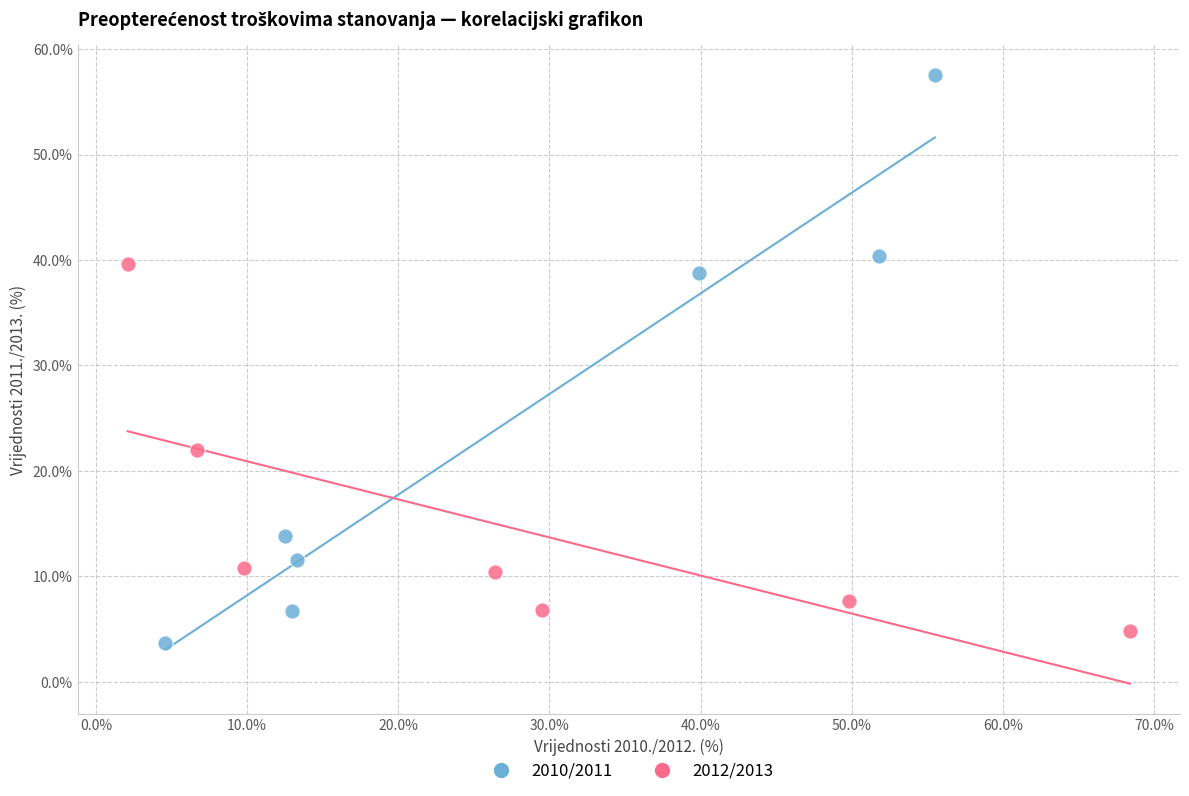

Which series reaches the maximum Y coordinate?

2010/2011